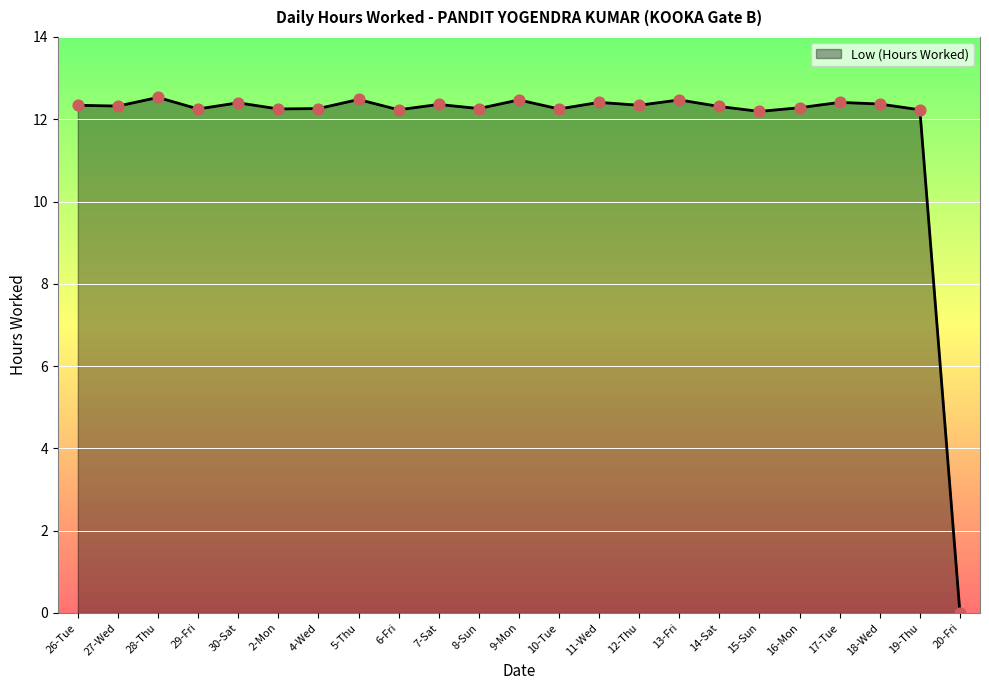

What is the change in value from 9-Mon to 17-Tue?

-0.1